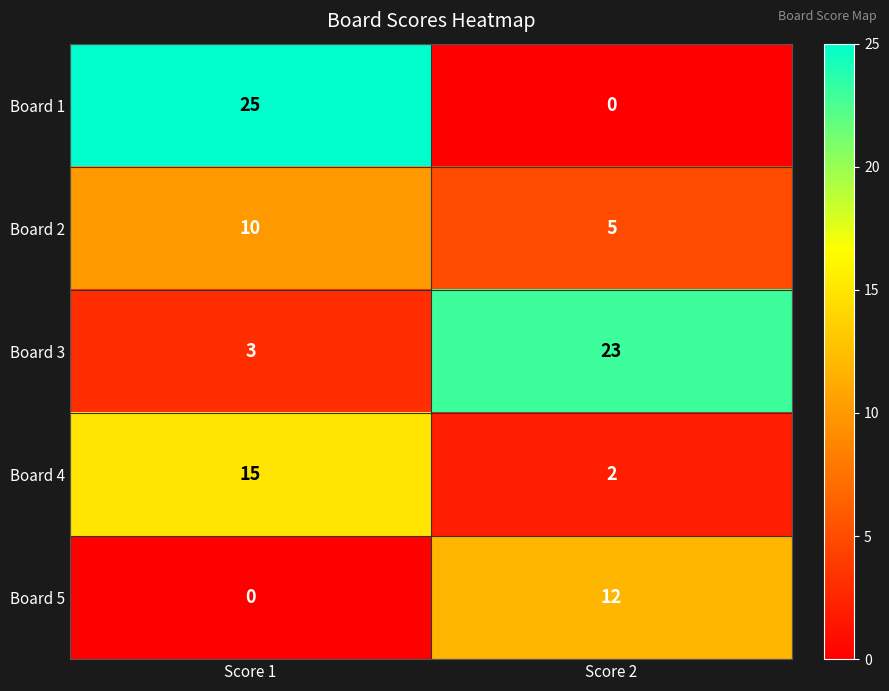

What is the spread (max minus min) of values at Score 1?

25